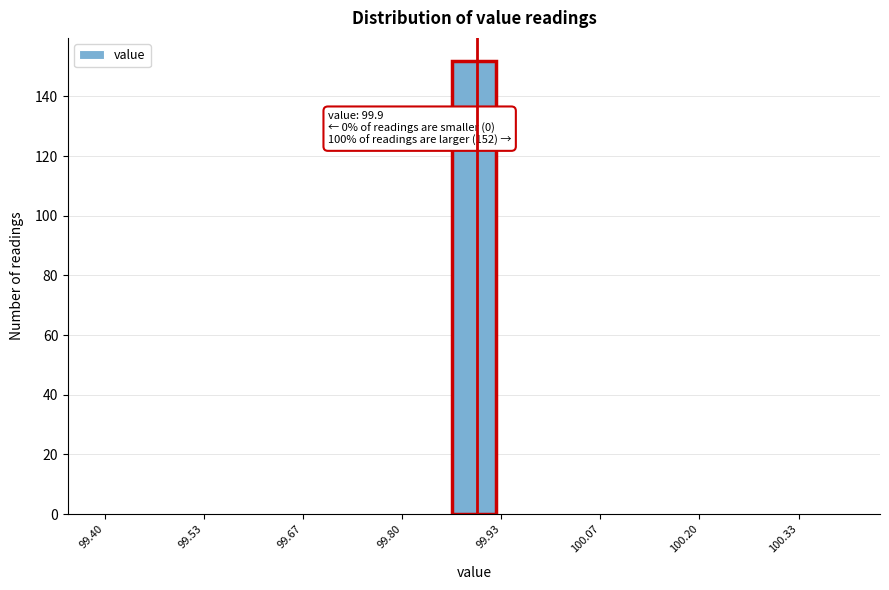

Around what value on the x-axis is the tallest bar? Give the approximate position of its centre, as read against the axis.

99.90